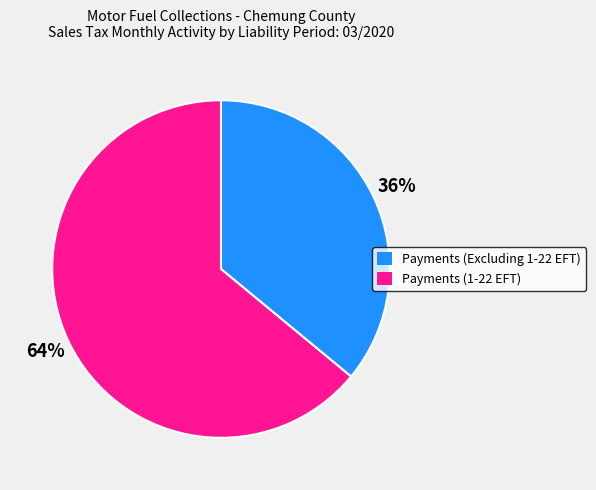

Which category has the biggest portion of the pie?

Payments (1-22 EFT)